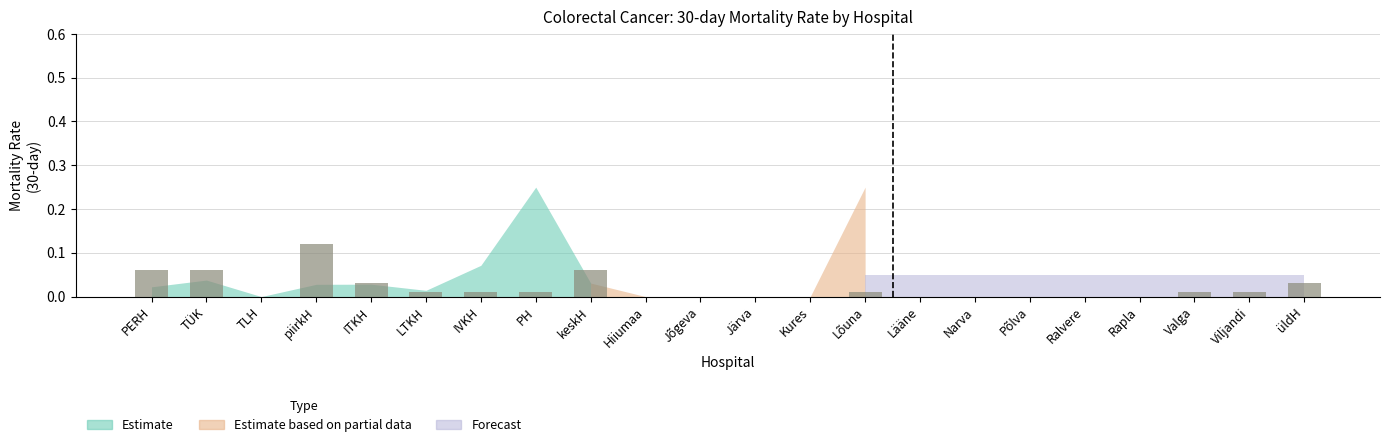

Which has a higher value, üldH or TÜK?

TÜK